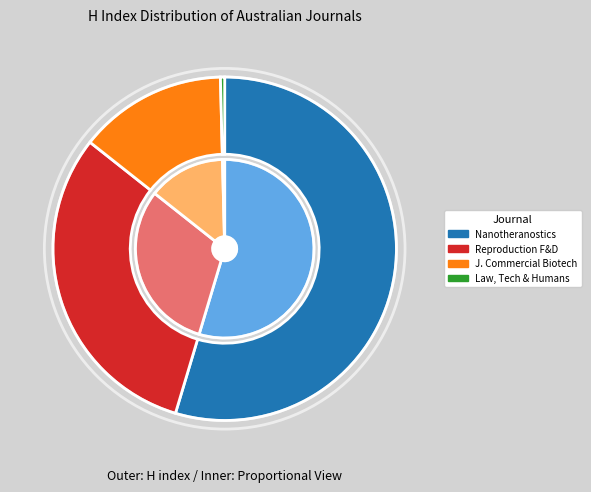

To the nearest percent, what is the difference between the largest and smallest slice percentages?

54%